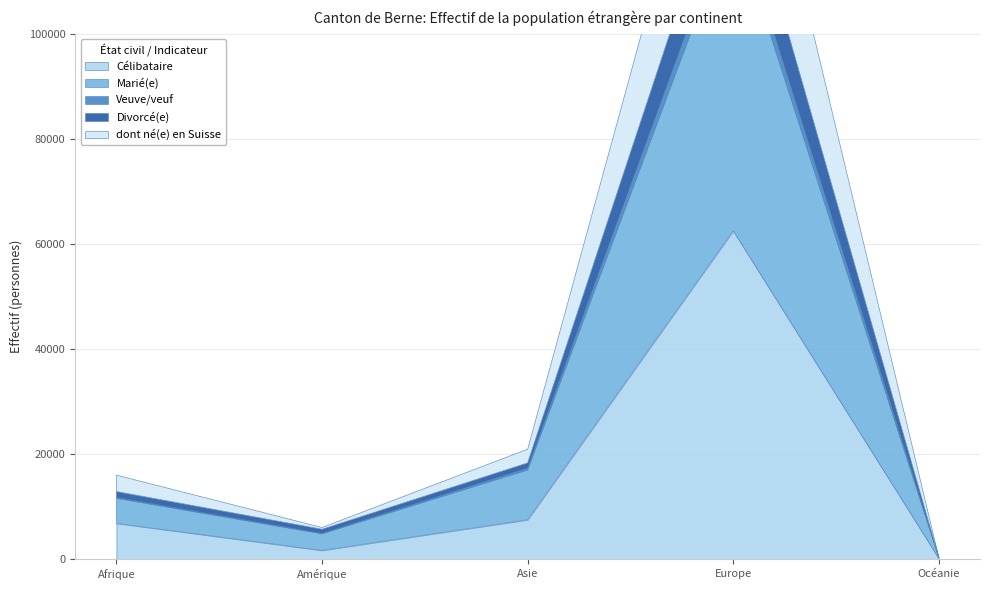

True or false: Veuve/veuf and dont né(e) en Suisse cross at least once.

False